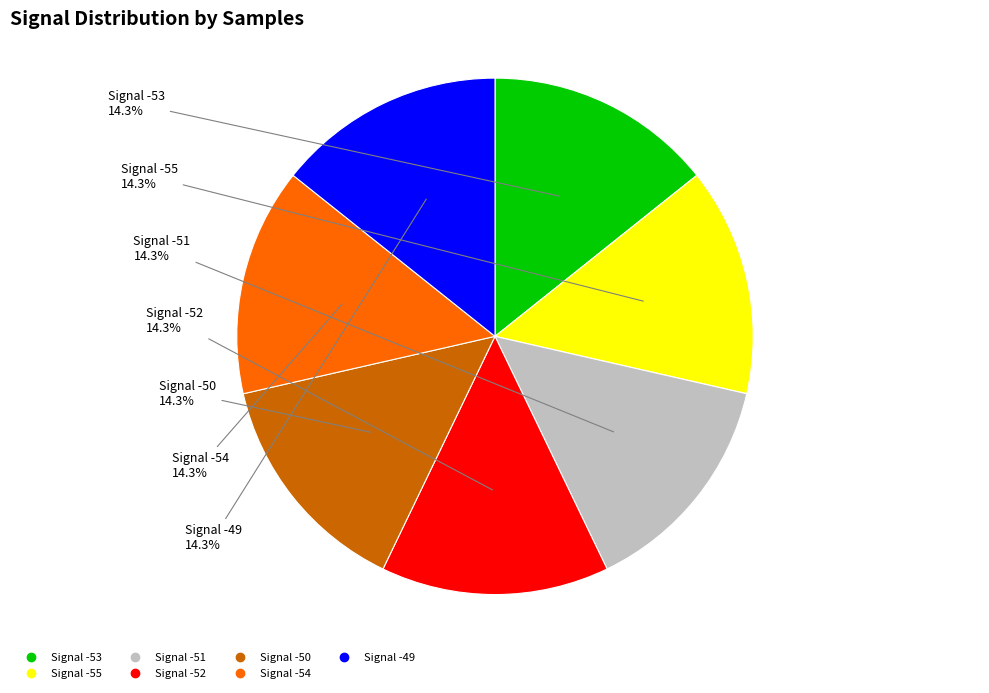

Is there any slice that represents more than half of the pie?

No